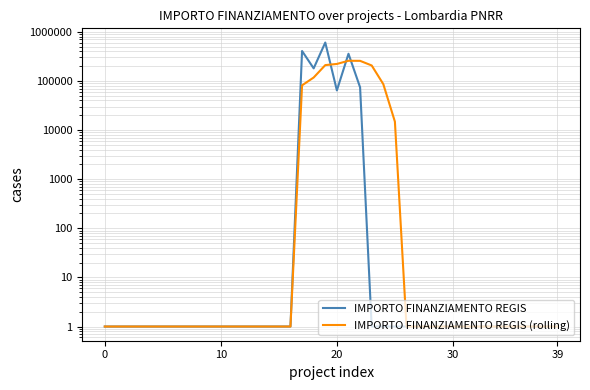

At which category is the sum across all series the highest?

19